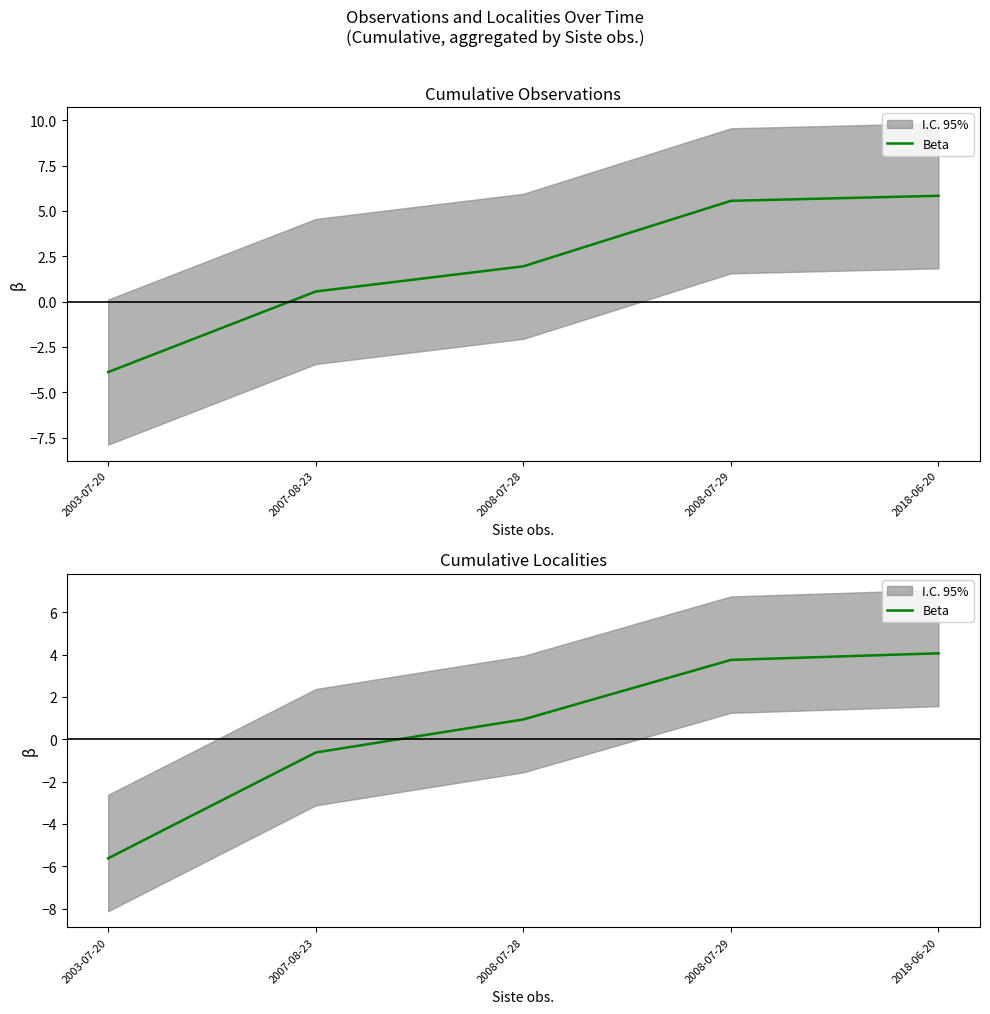

Which label corresponds to the largest value in the chart?

2018-06-20